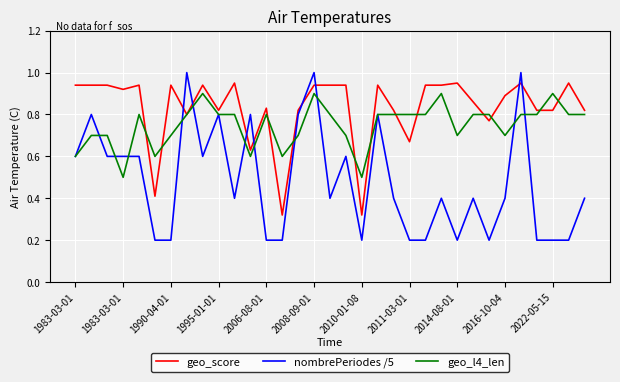

True or false: nombrePeriodes /5 and geo_score intersect in this chart.

True